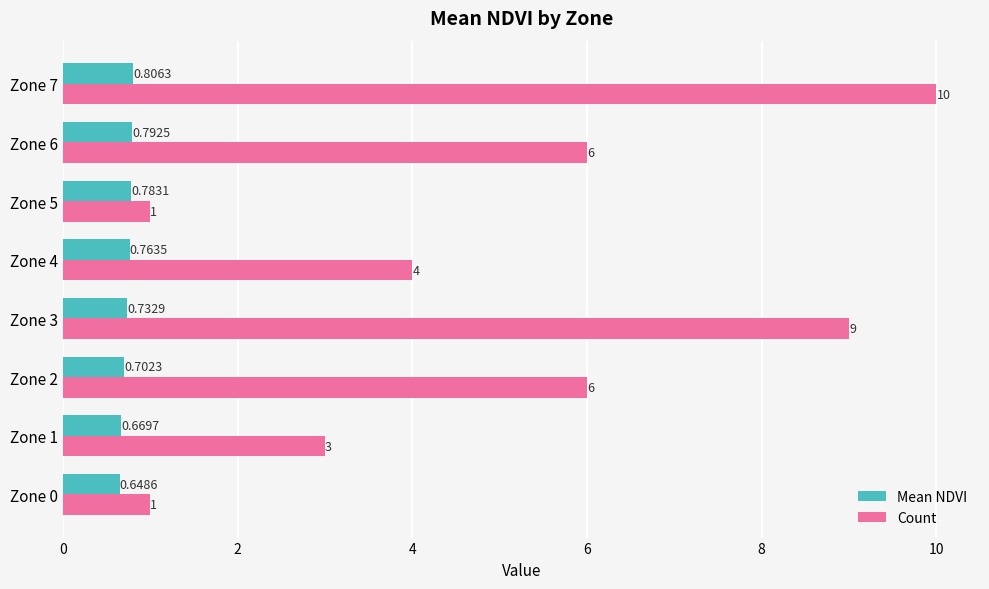

Which series has the widest spread of values?

Count